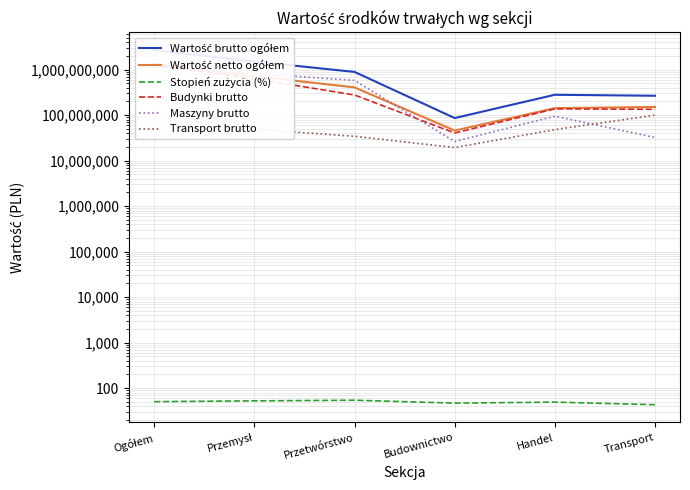

What is the total value across all series at Ogółem?

6696028540.4